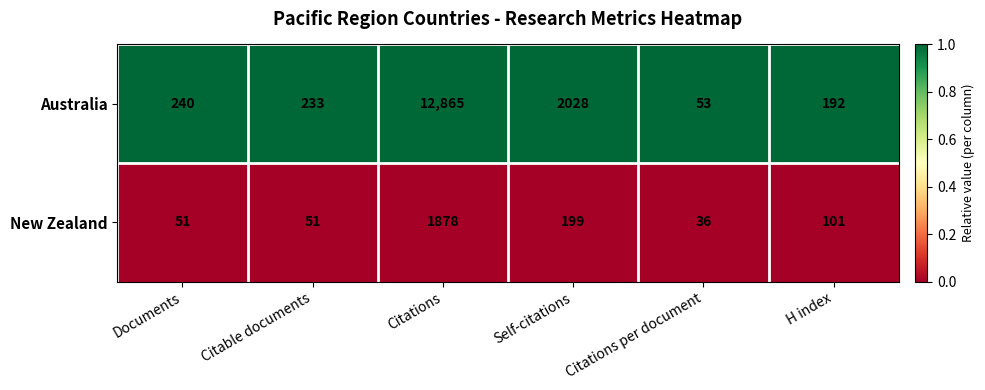

What is the total value across all series at H index?

293